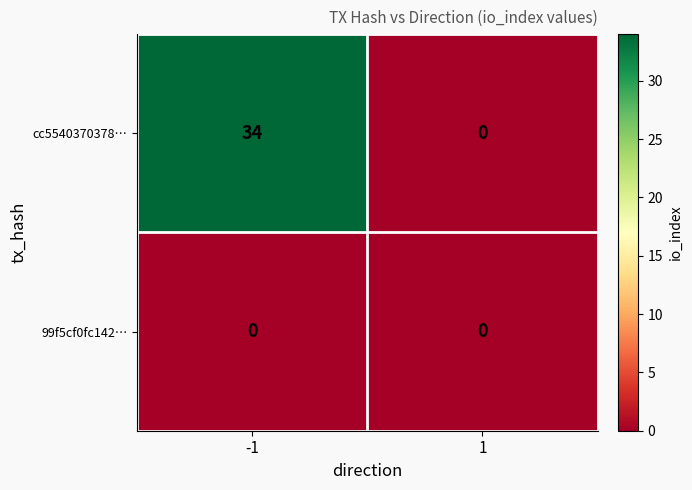

Between -1 and 1, which series saw the biggest shift?

cc5540370378…